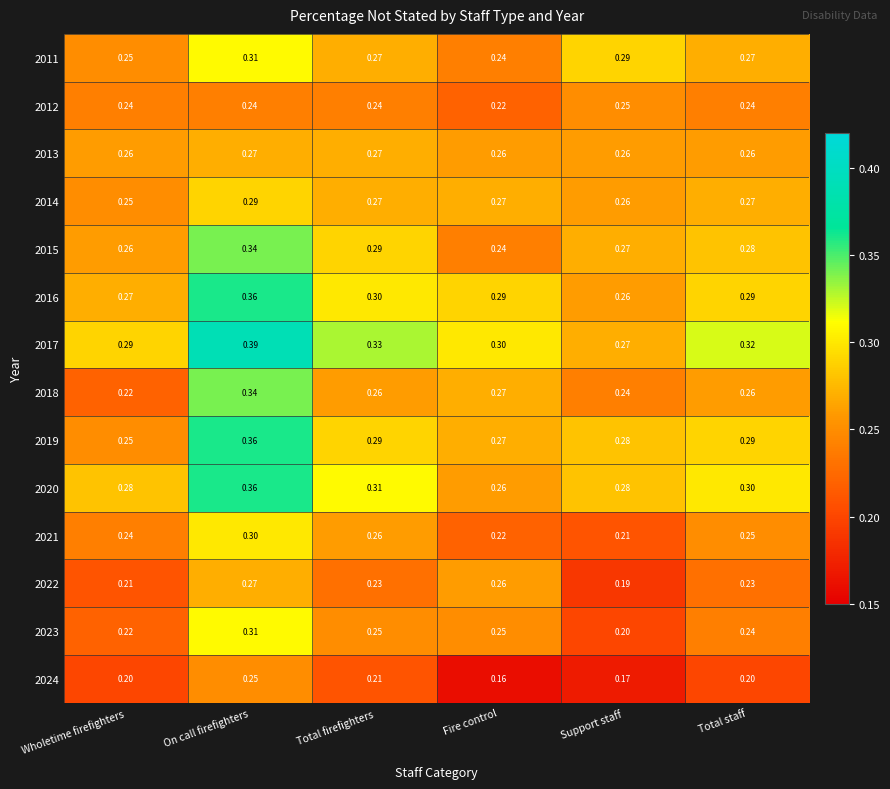

Where is 2016 nearest to the value 0?

Support staff